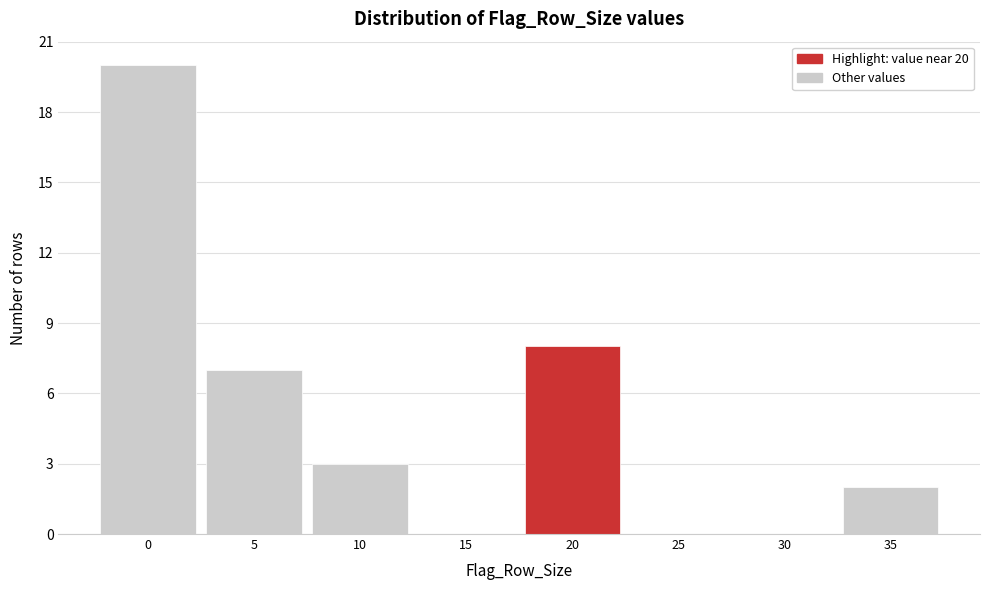

Reading right to left, what are all the values shown in this chart?

35=2	30=0	25=0	20=8	15=0	10=3	5=7	0=20